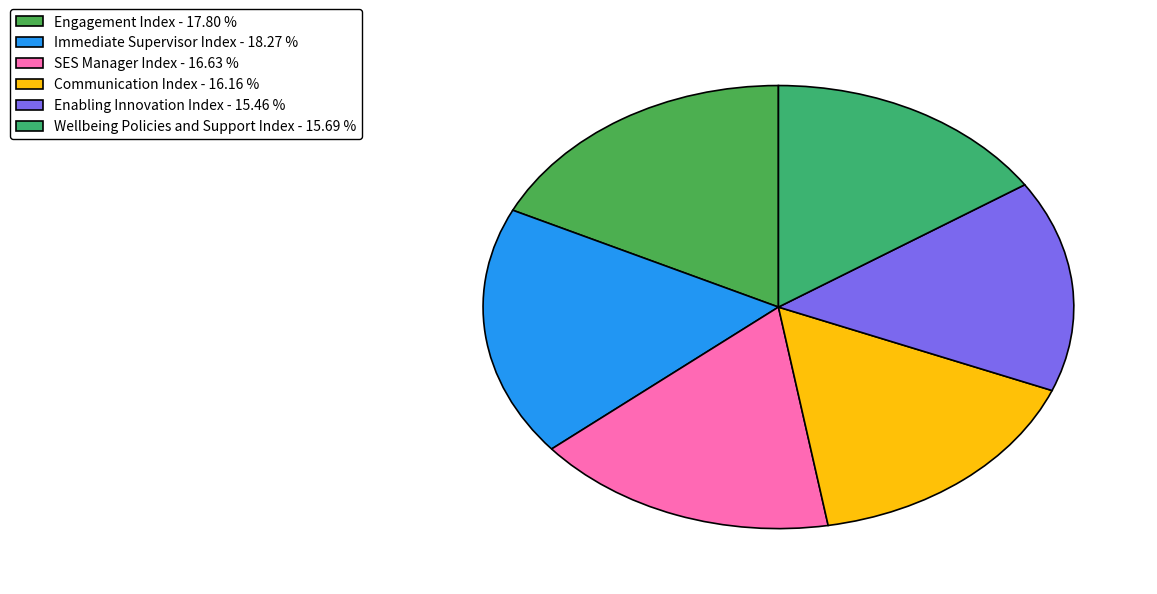

How many slices are in this pie chart?

6